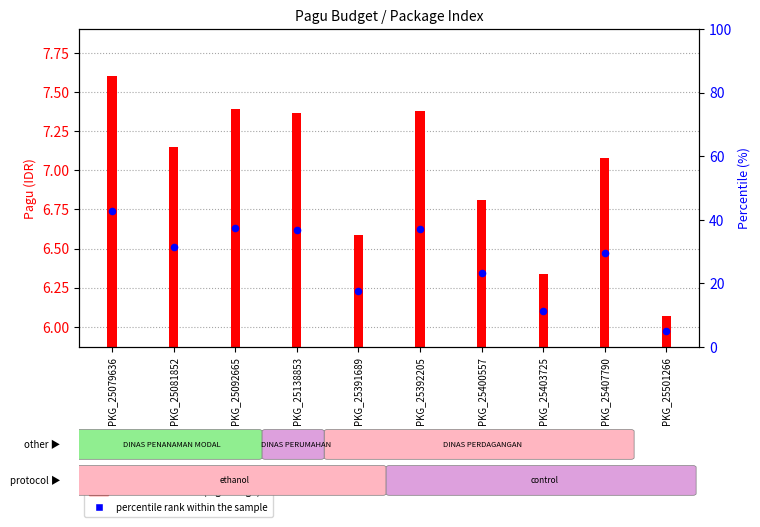

What is the ratio of the value at PKG_25079636 to the value at PKG_25392205?

1.0